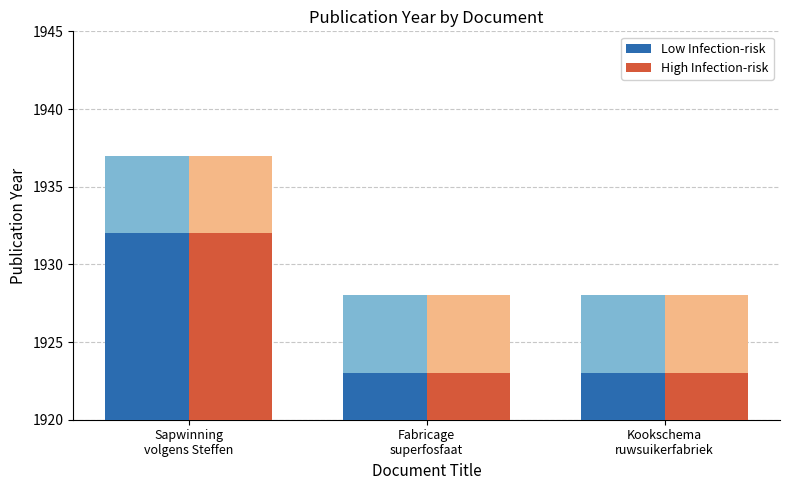

Is it true that High Infection-risk equals 1923 at Fabricage
superfosfaat?

True